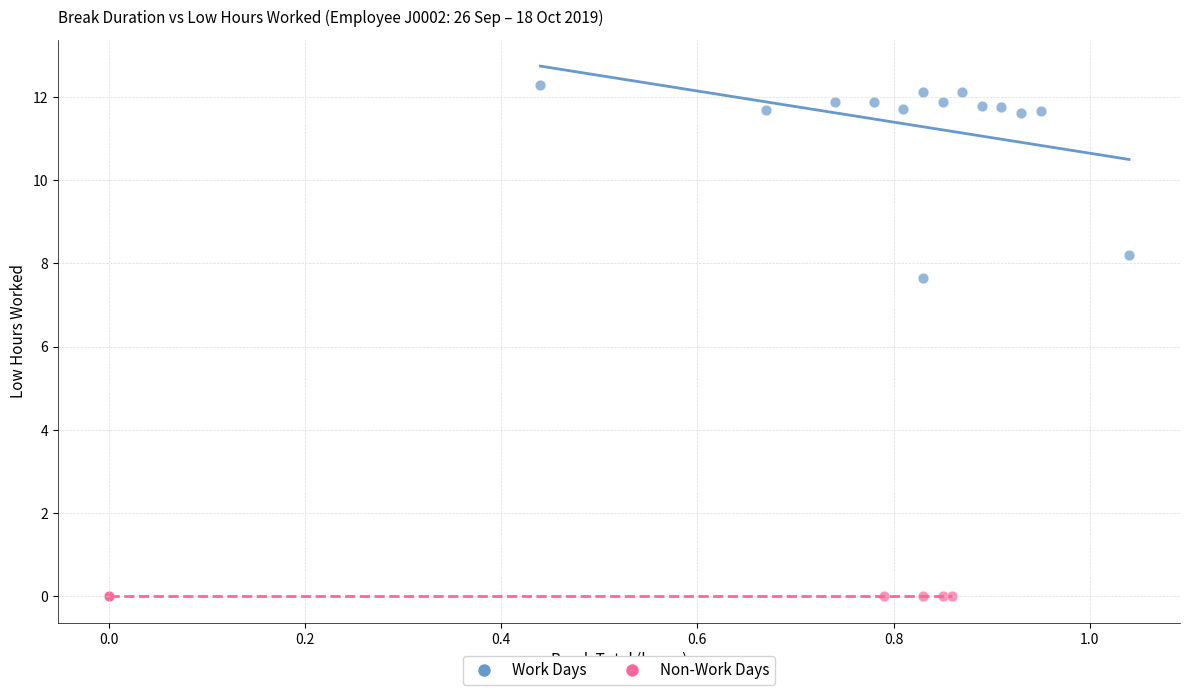

Which series reaches the minimum Y coordinate?

Non-Work Days